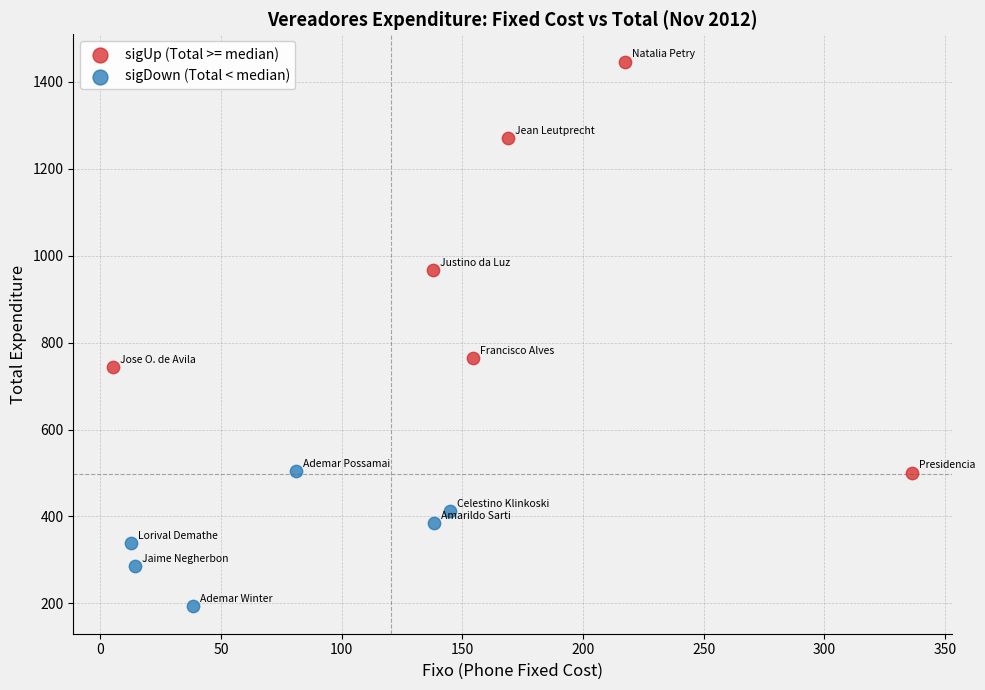

Which series has the largest Y range (max minus min)?

sigUp (Total >= median)